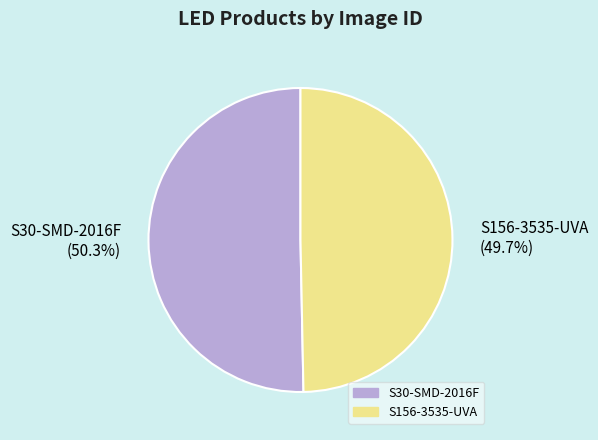

To the nearest percent, what is the difference between the S30-SMD-2016F and S156-3535-UVA slice percentages?

1%